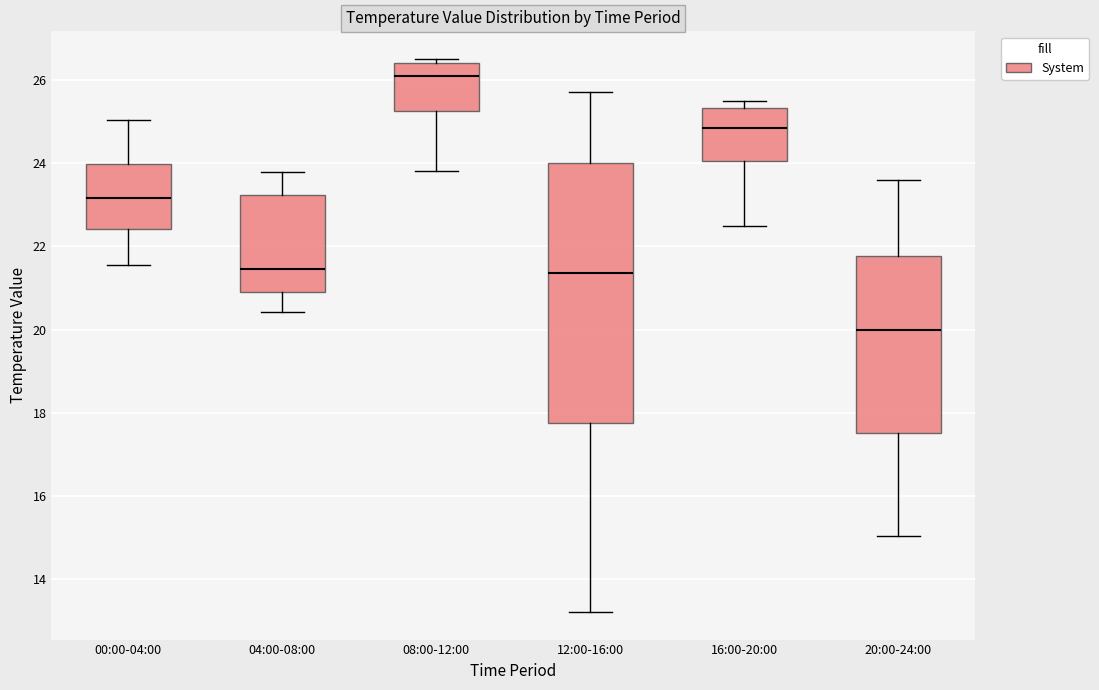

Reading left to right, transcribe this box plot: for each box, give where its median line is, the range the box spans, and where its two whiskers end, as read against the y-axis. The values are not printed on the chart, so give them approximately, as read against the axis.

00:00-04:00: median 23.2, box 22.4 to 24.0, whiskers 21.6 to 25.0
04:00-08:00: median 21.4, box 21.0 to 23.2, whiskers 20.4 to 23.8
08:00-12:00: median 26.0, box 25.2 to 26.4, whiskers 23.8 to 26.6
12:00-16:00: median 21.4, box 17.8 to 24.0, whiskers 13.2 to 25.8
16:00-20:00: median 24.8, box 24.0 to 25.4, whiskers 22.6 to 25.4 (just above the box's upper edge)
20:00-24:00: median 20.0, box 17.6 to 21.8, whiskers 15.0 to 23.6